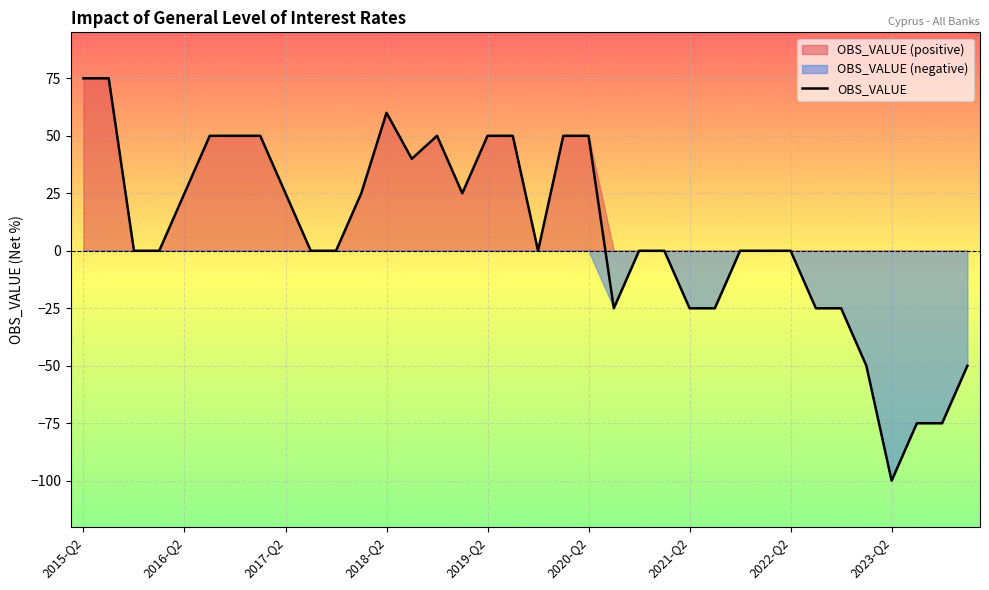

At which category does the chart reach its peak across all series?

2015-Q2